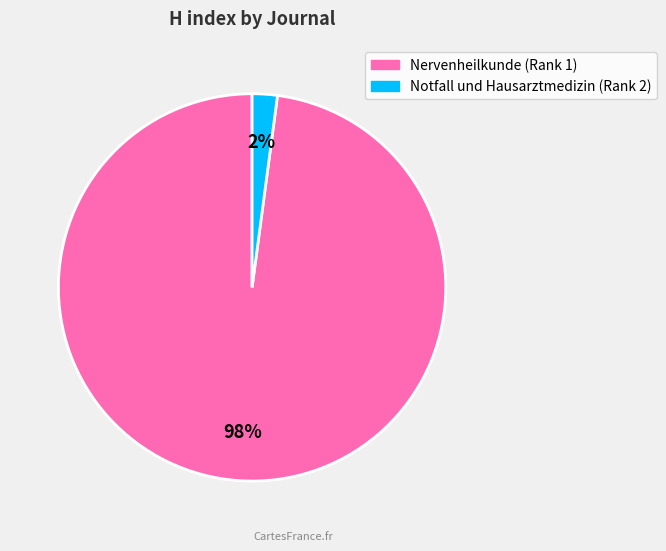

What is the smallest slice in the pie chart?

Notfall und Hausarztmedizin (Rank 2)